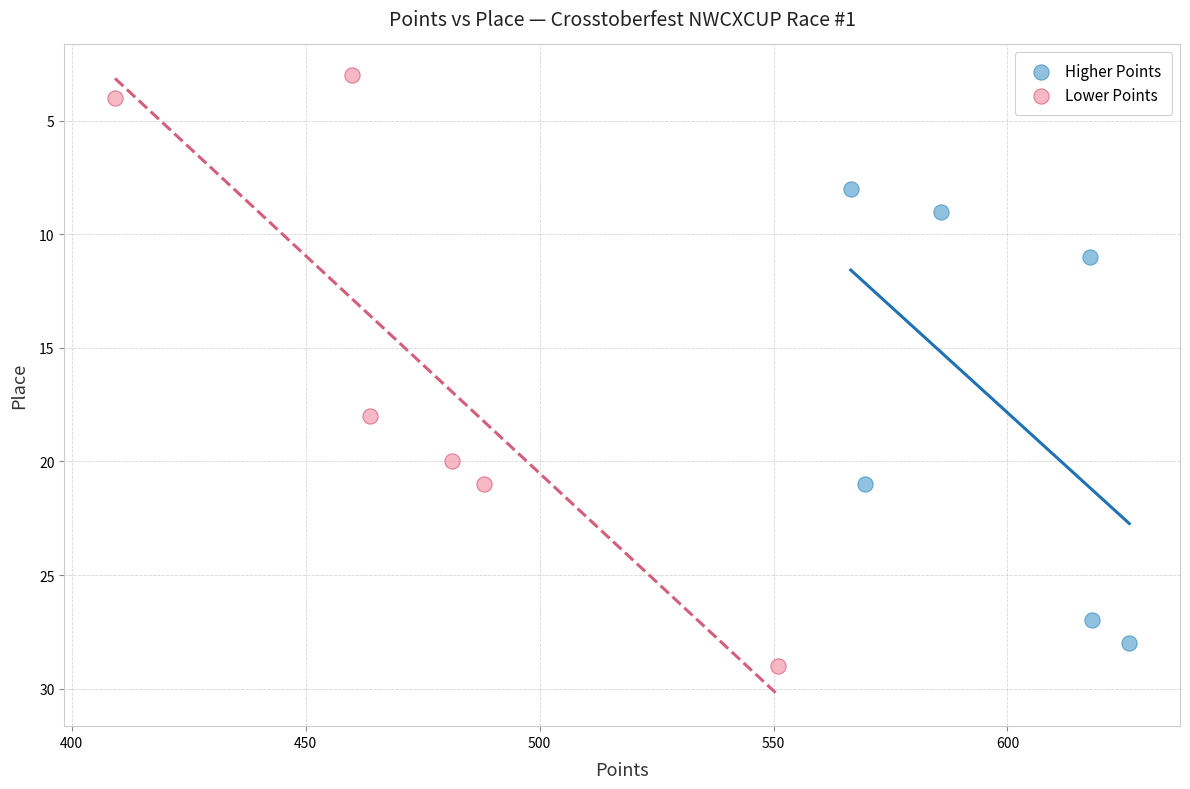

Which series has the widest spread of Y values?

Lower Points